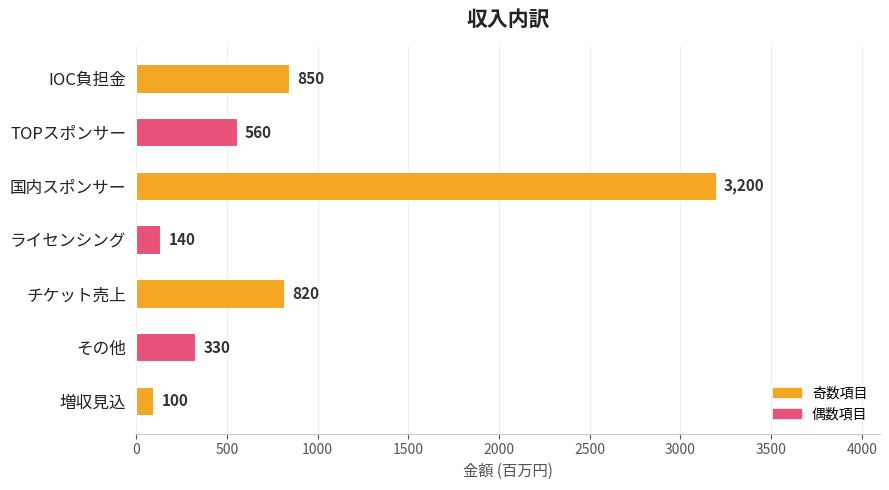

How many bars are there in total?

7